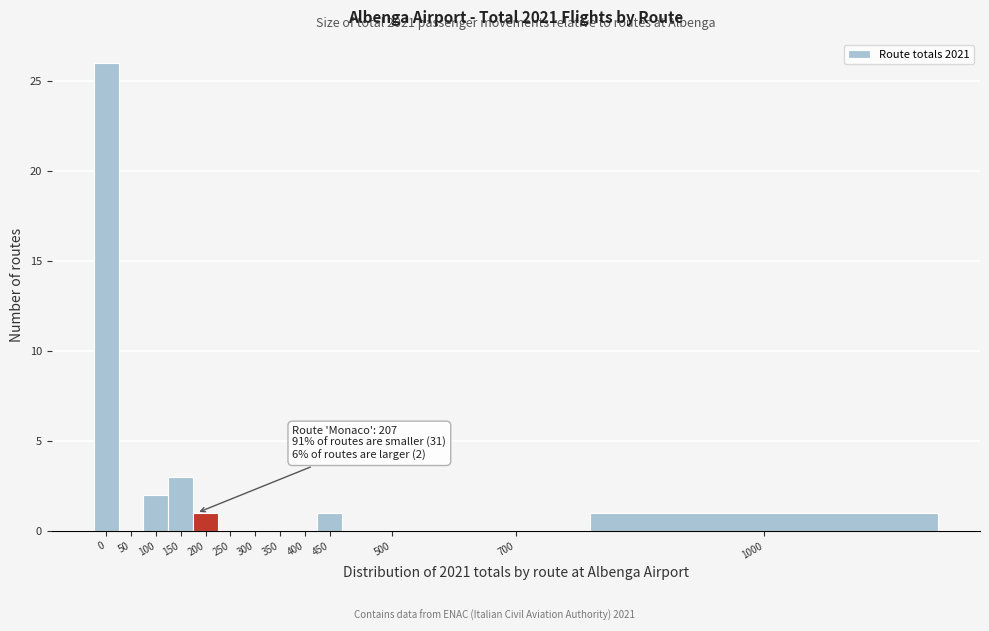

Reading left to right, transcribe all the data shown in this chart.

0=26	50=0	100=2	150=3	200=1	250=0	300=0	350=0	400=0	450=1	500=0	700=0	1000=1